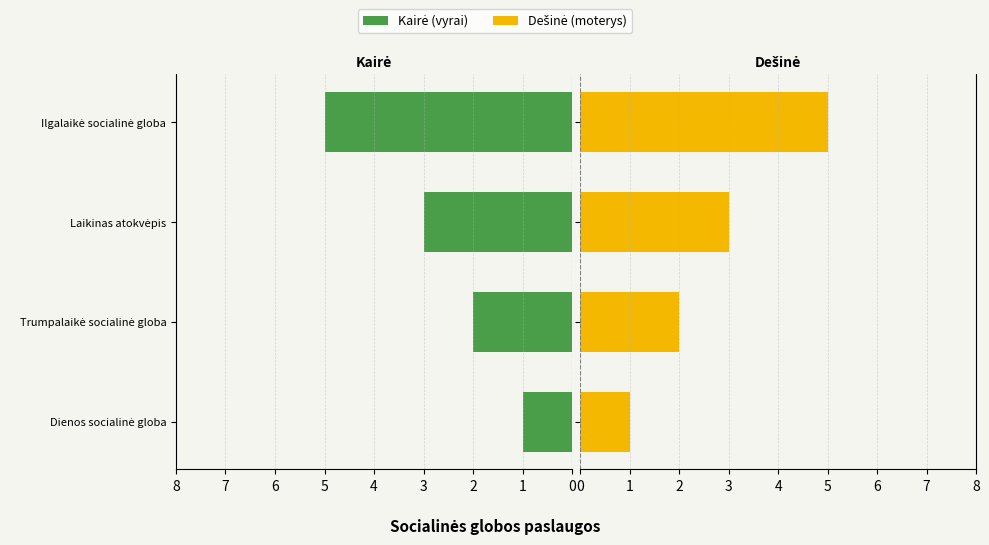

What are all the series names shown in the legend?

Kairė (vyrai), Dešinė (moterys)